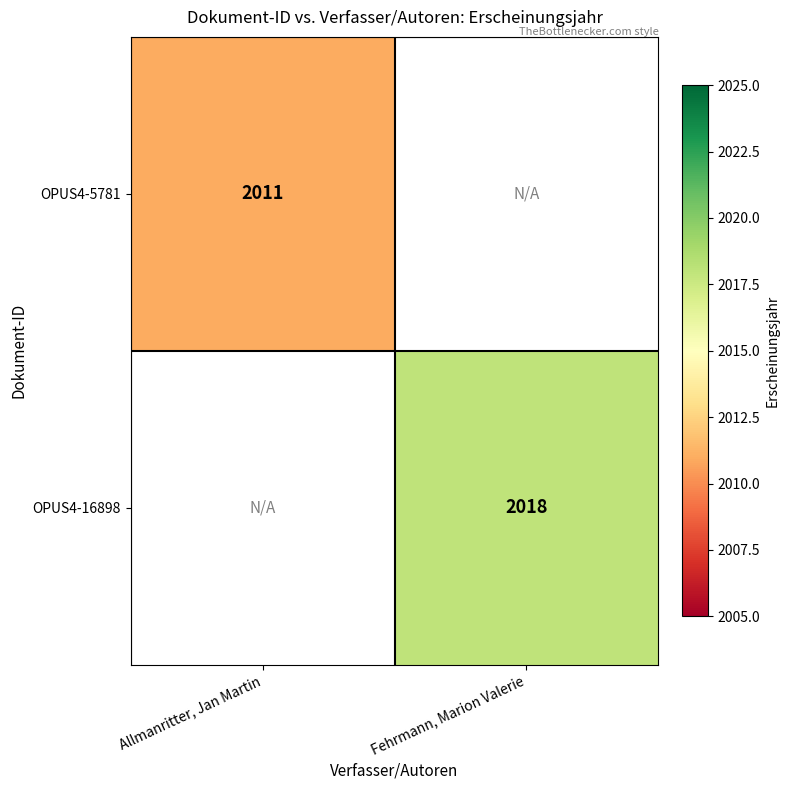

True or false: OPUS4-16898 has a value of 2018 at Fehrmann, Marion Valerie.

True